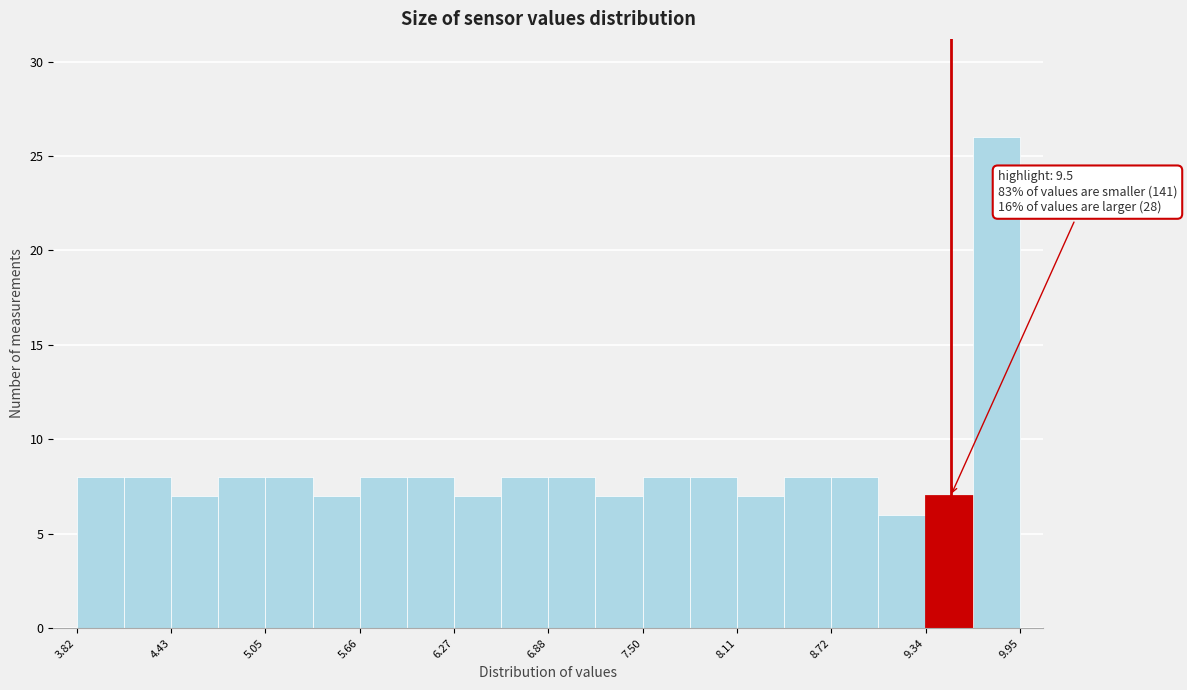

Around what value on the x-axis is the tallest bar? Give the approximate position of its centre, as read against the axis.

9.8